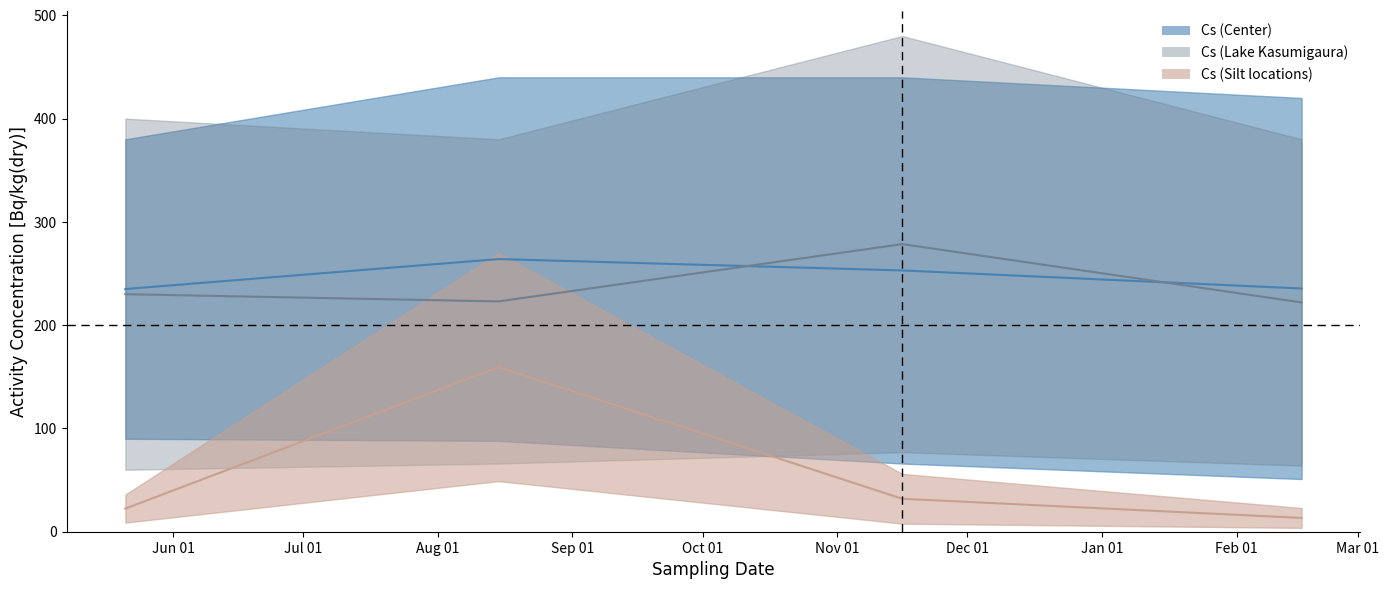

Is the value of Cs-137 (Silt locations) at 2016-05-21 greater than the value of Cs-134 (Center) at 2016-11-16?

No